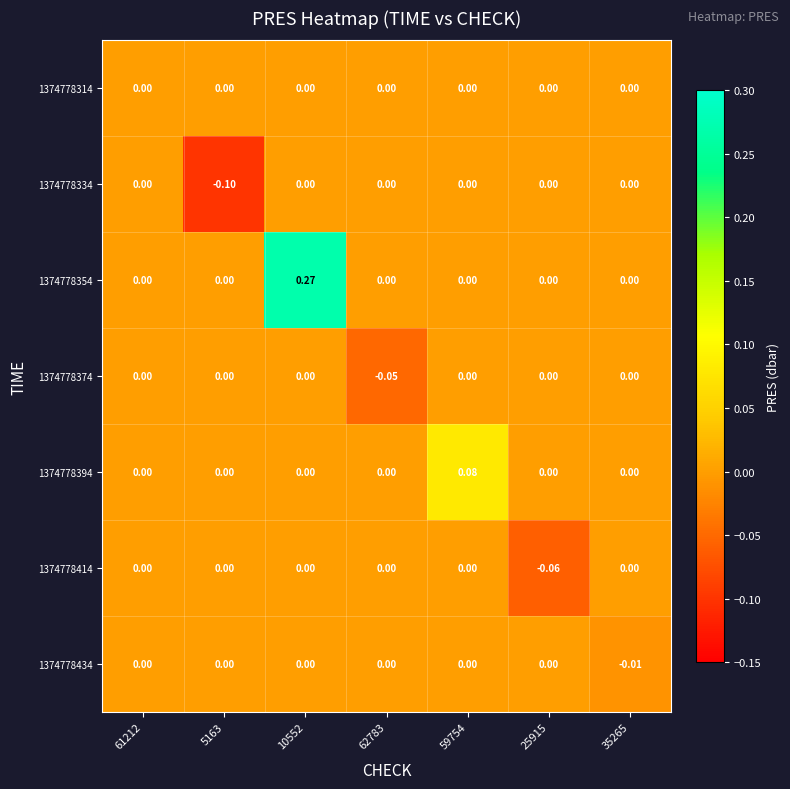

Which category has the highest value across all series?

10552